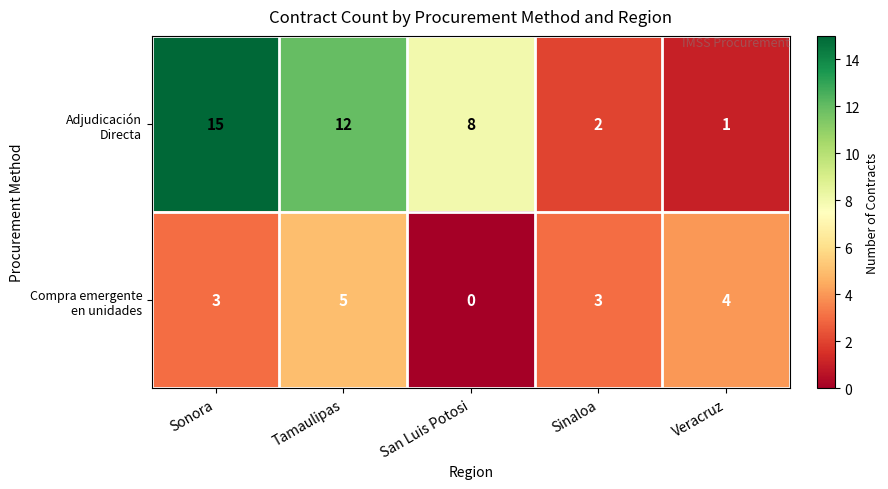

How many categories are shown in the chart?

5